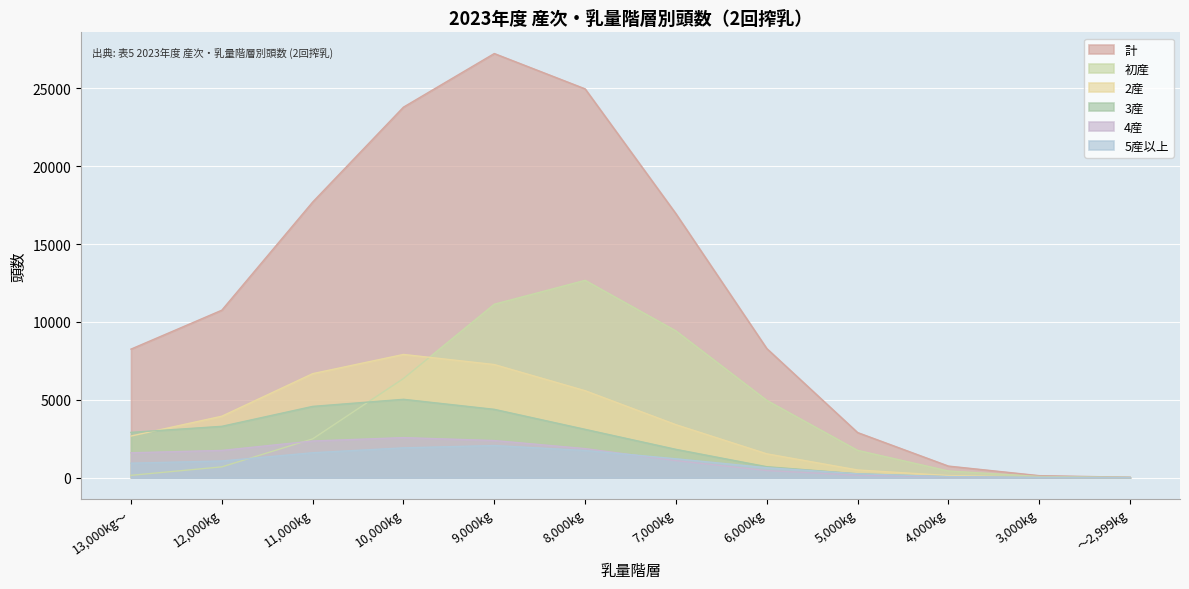

What is the maximum value shown in the chart?

27238